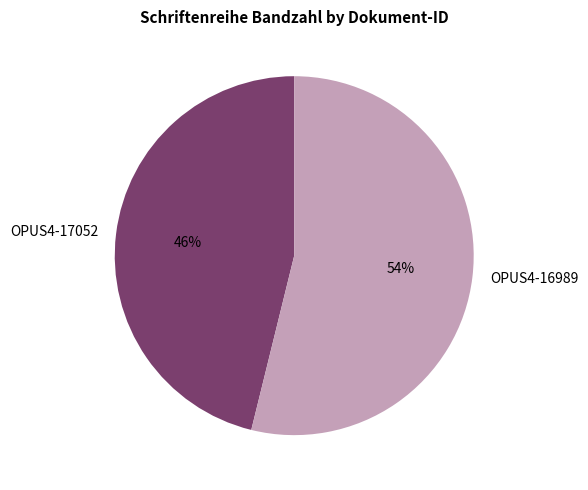

What percentage is the OPUS4-16989 slice, to the nearest percent?

54%